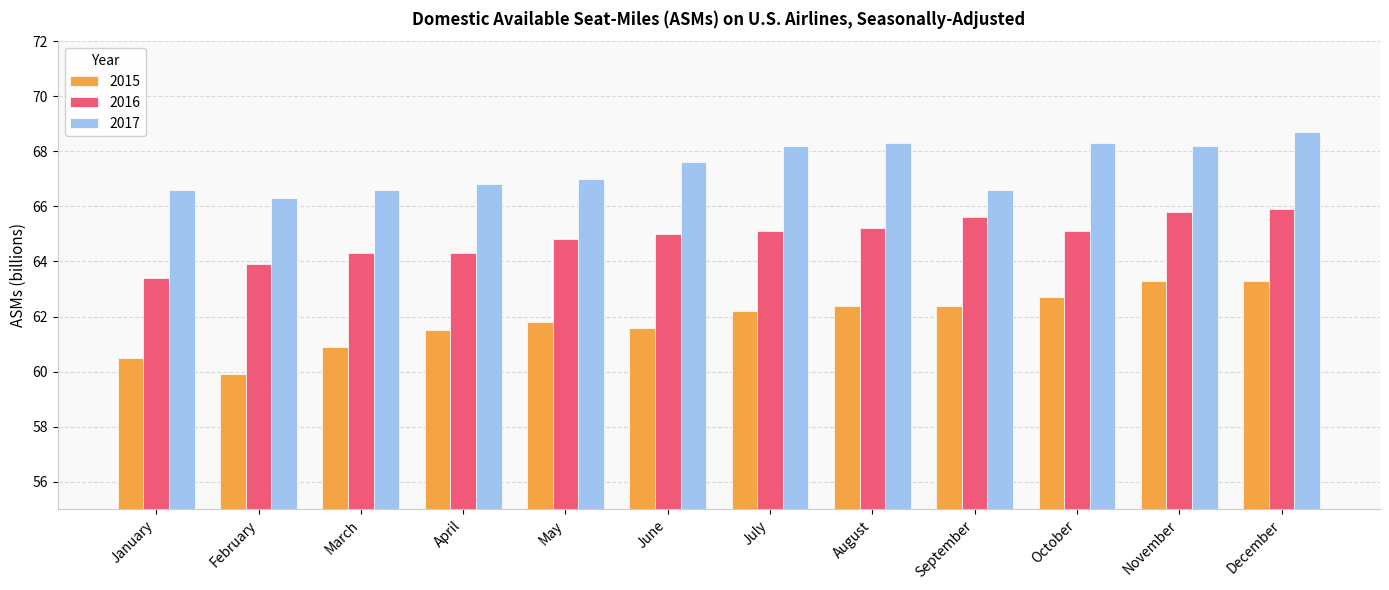

Is the value of 2015 at September greater than the value of 2017 at June?

No